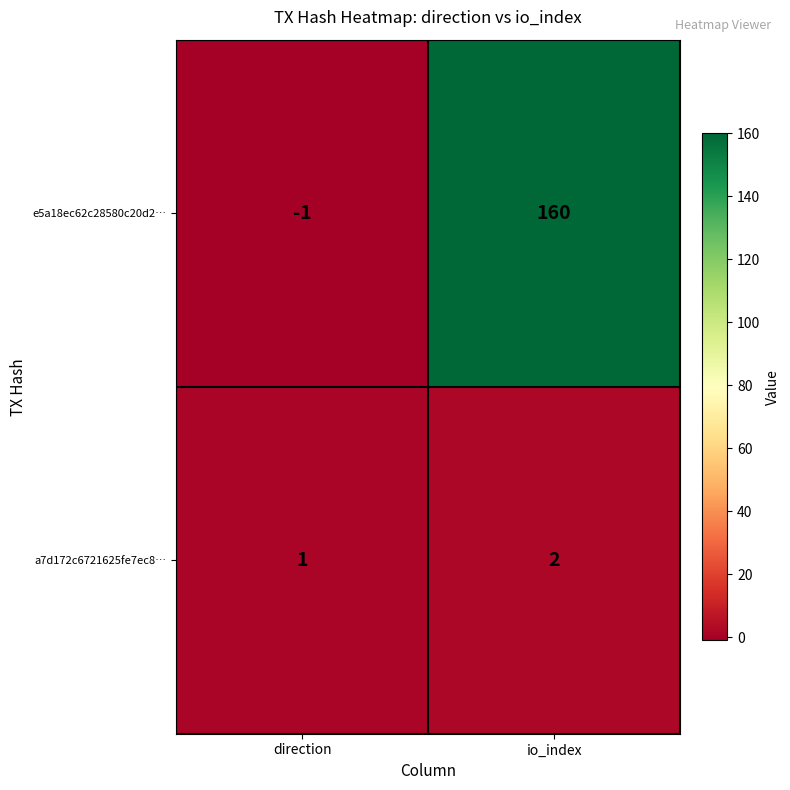

The e5a18ec62c28580c20d2… series shows 271 at io_index. True or false?

False